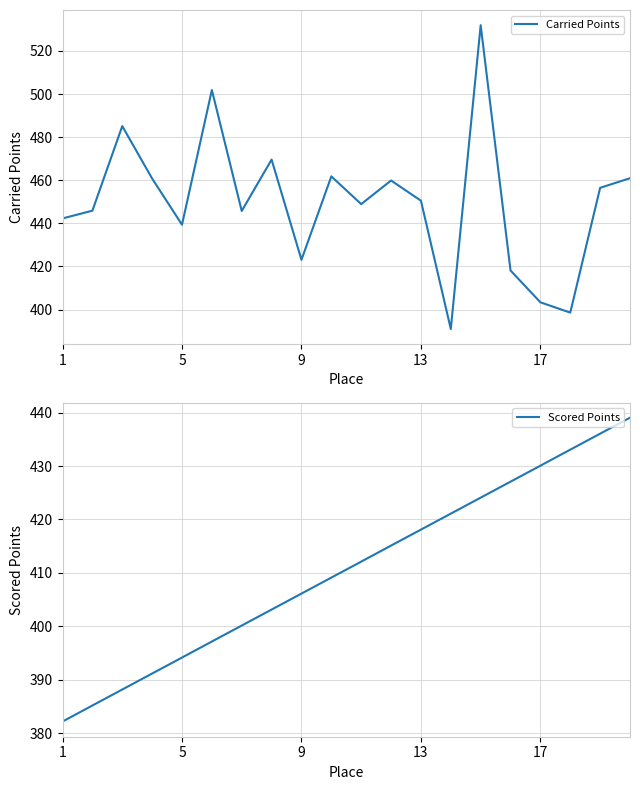

How many lines are shown in the chart?

2